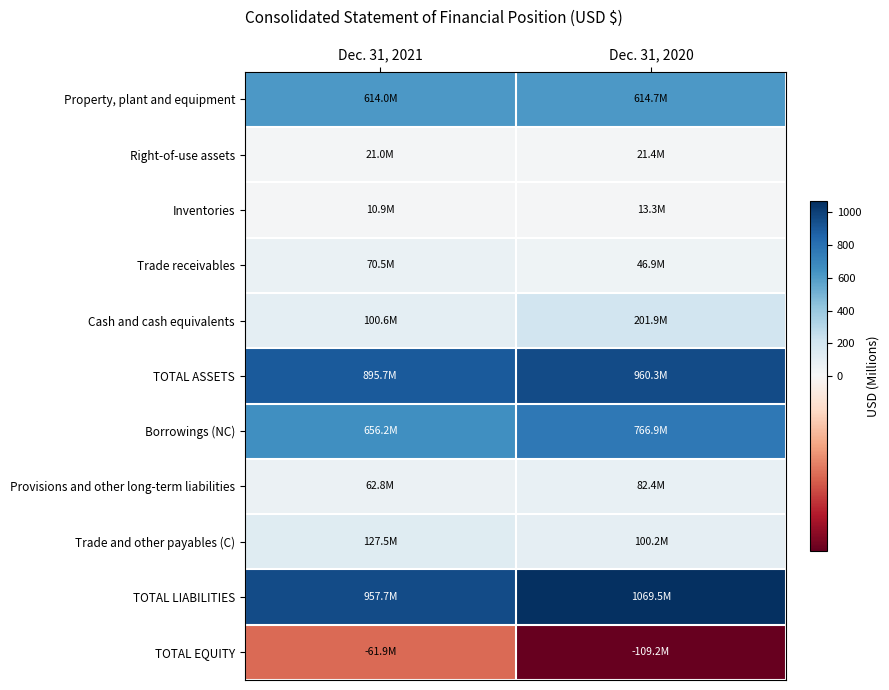

Between Dec. 31, 2020 and Dec. 31, 2021, which is larger?

Dec. 31, 2020